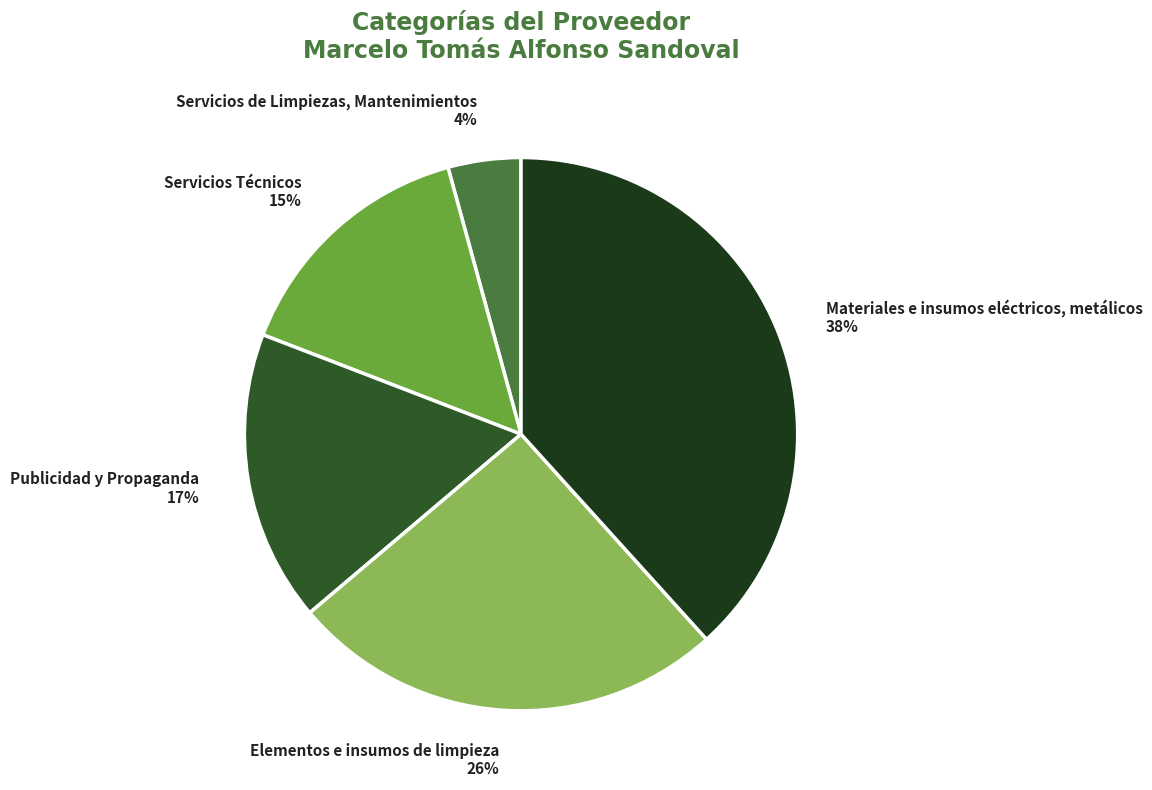

Is the sum of Publicidad y Propaganda and Elementos e insumos de limpieza greater than half?

No